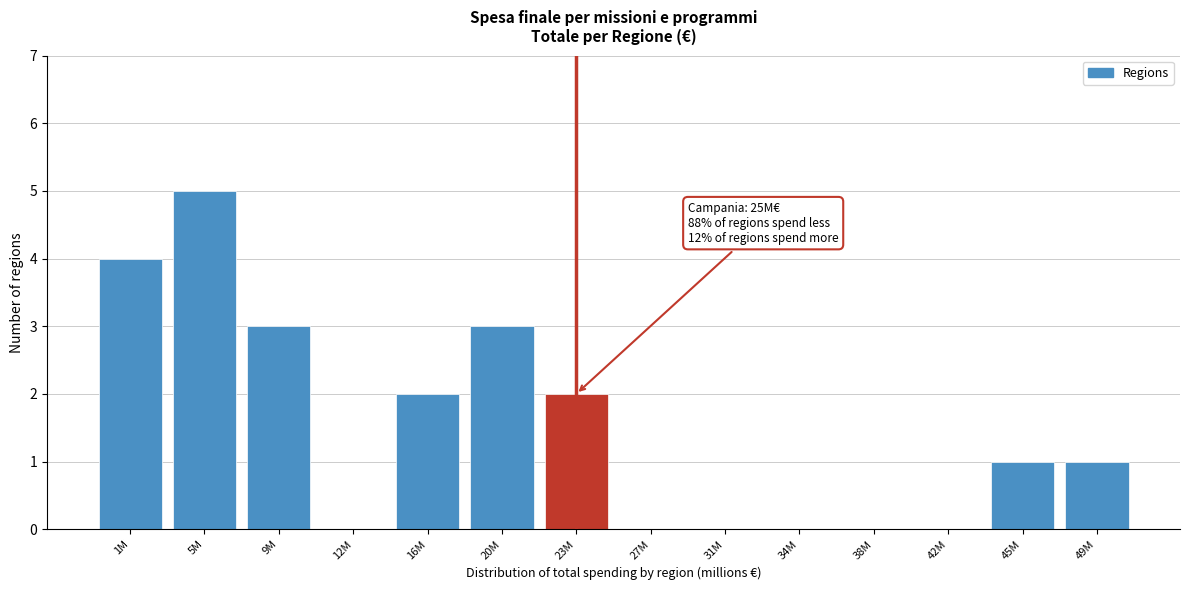

Which has a higher value, 23M or 49M?

23M